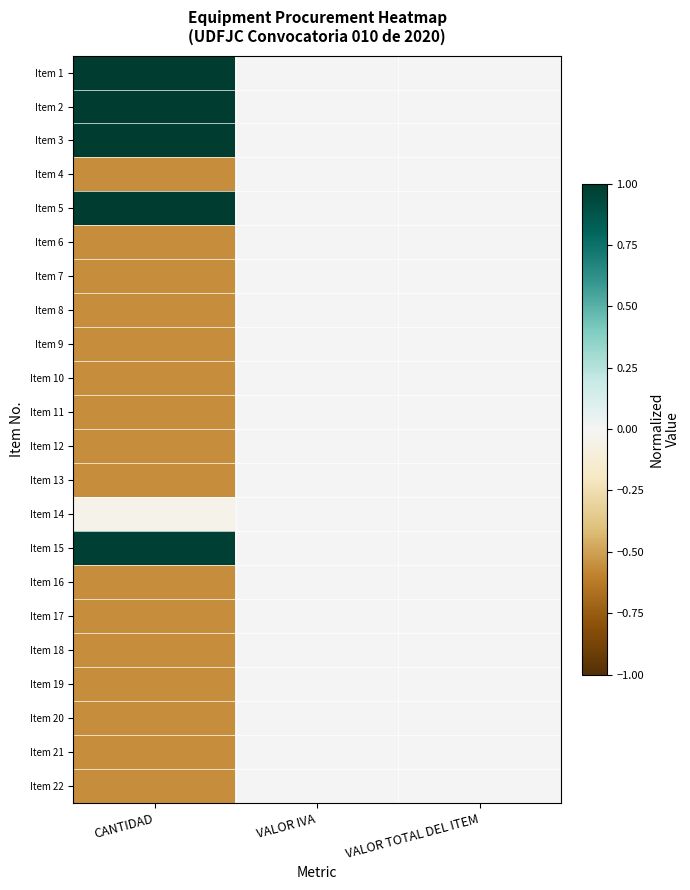

Which has a higher value, VALOR TOTAL DEL ITEM or VALOR IVA?

VALOR TOTAL DEL ITEM